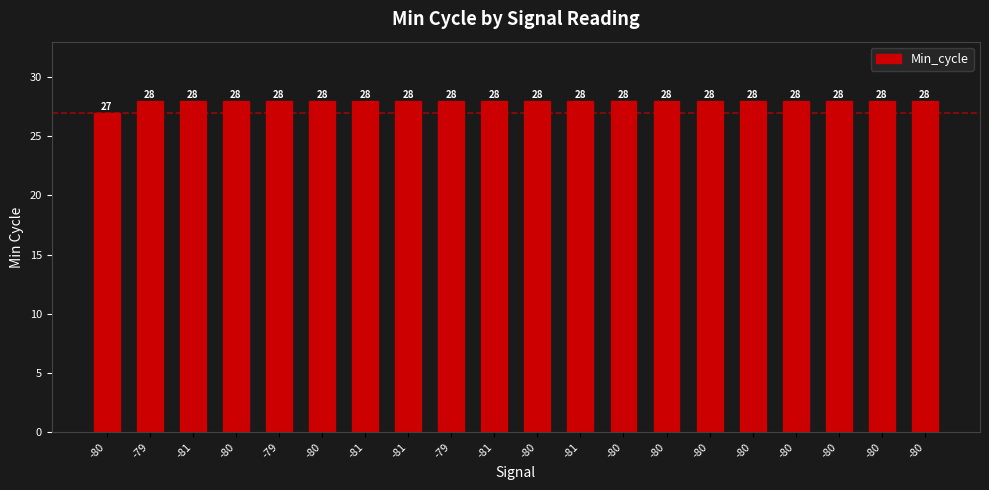

How many categories are shown in the chart?

20